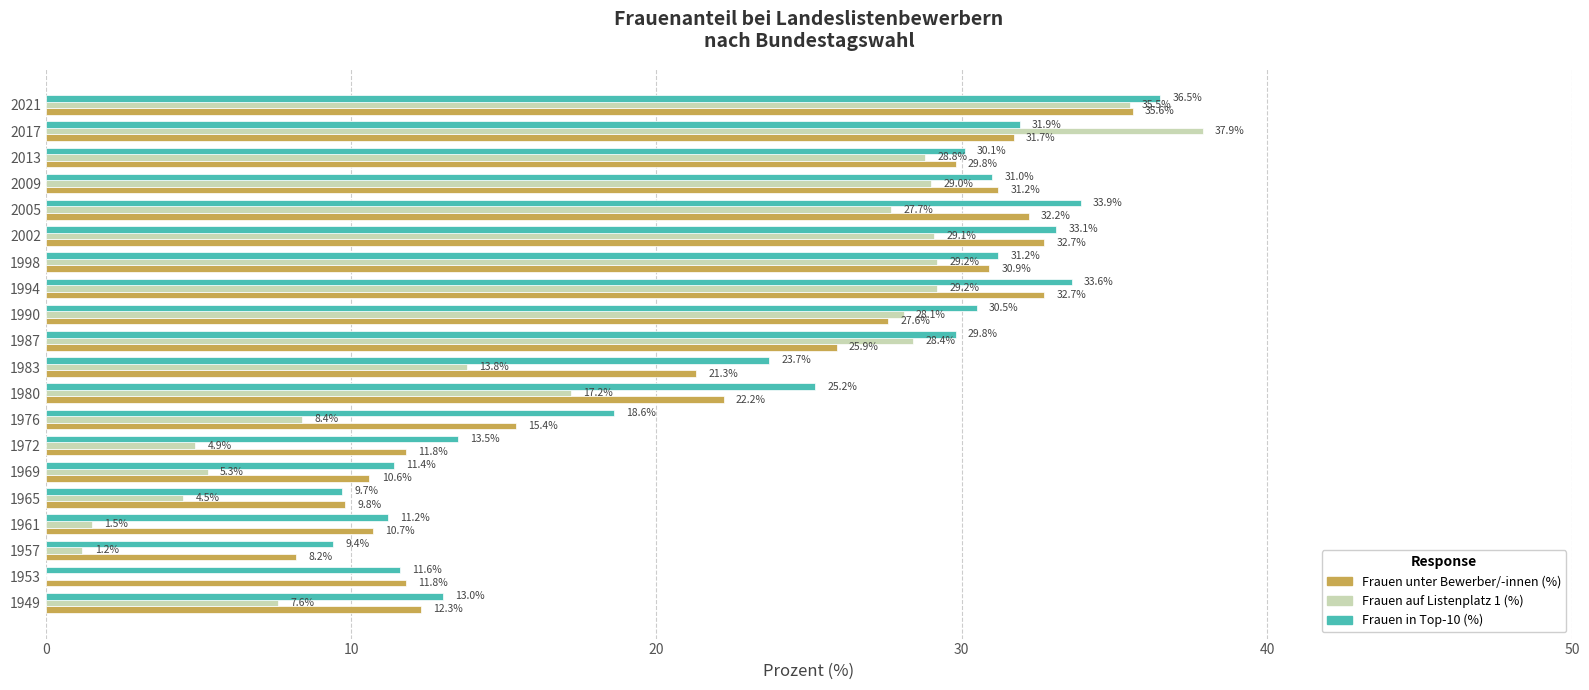

True or false: Frauen in Top-10 (%) has a value of 9.7 at 1965.

True